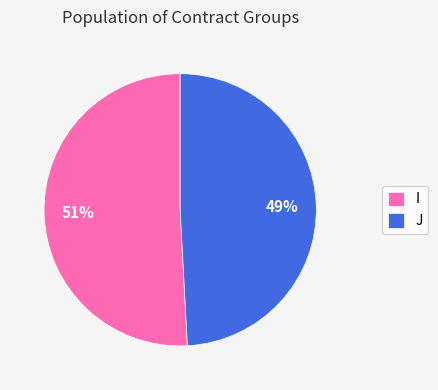

What percentage is the J slice, to the nearest percent?

49%